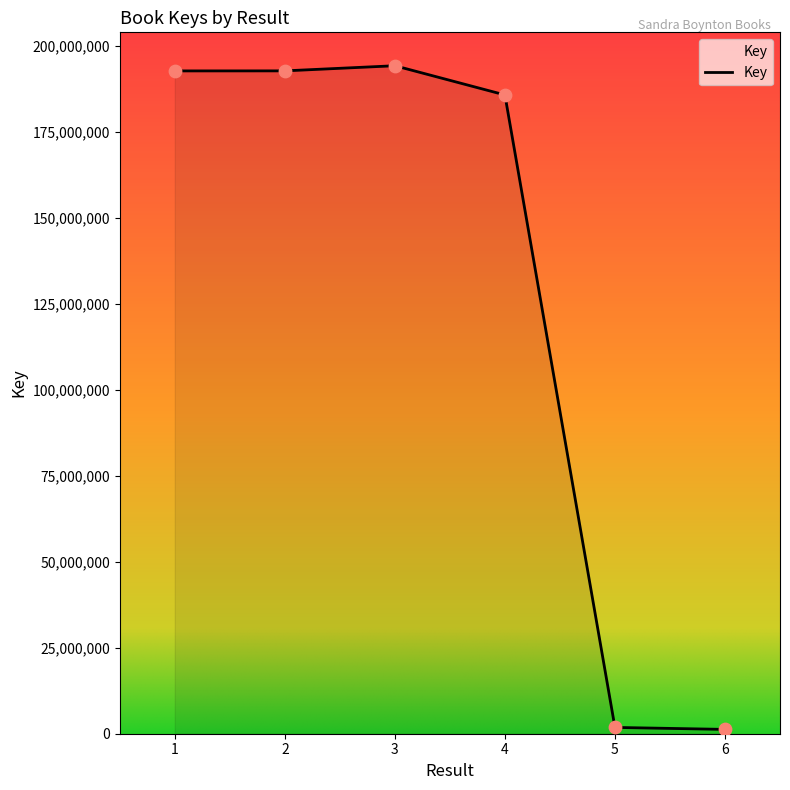

What is the change in value from 2 to 6?

-191518265